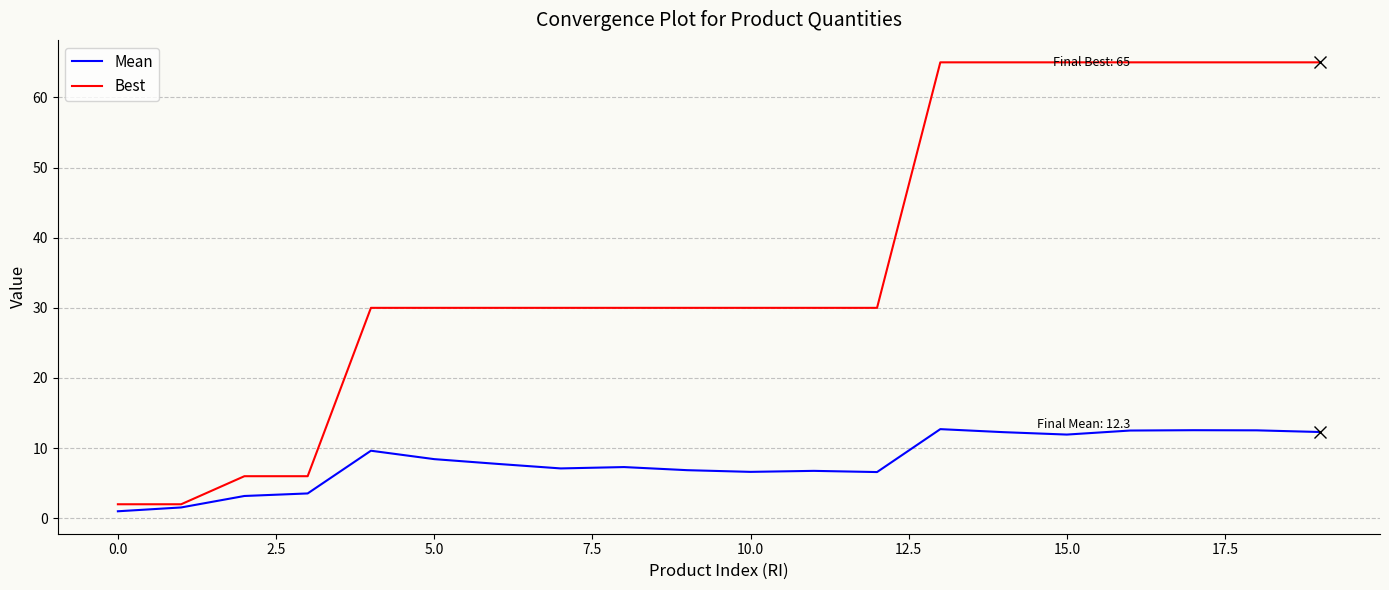

List the series in order of their peak value, lowest first.

Mean, Best